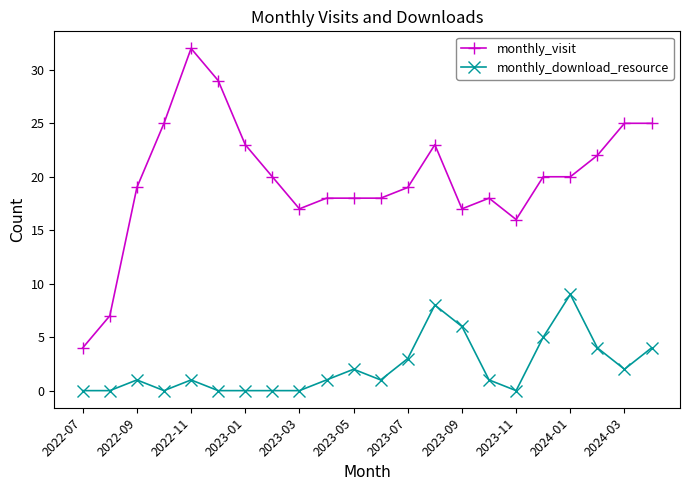

True or false: monthly_visit has more than 0 points higher than both neighbors.

True